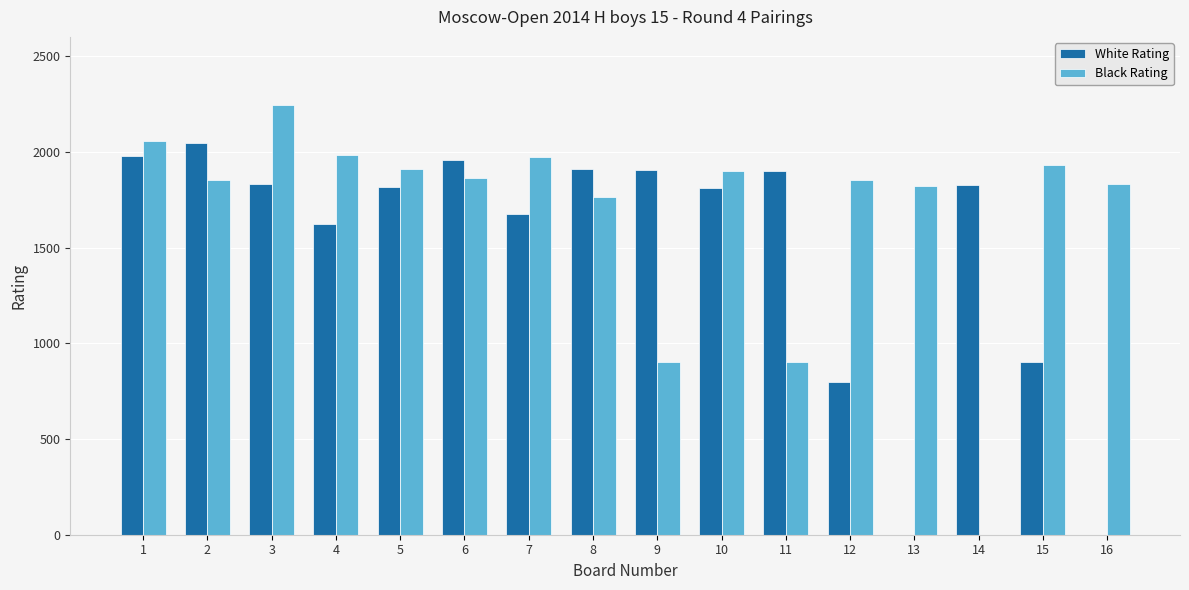

Are the bars grouped side by side (vs. stacked)?

Yes